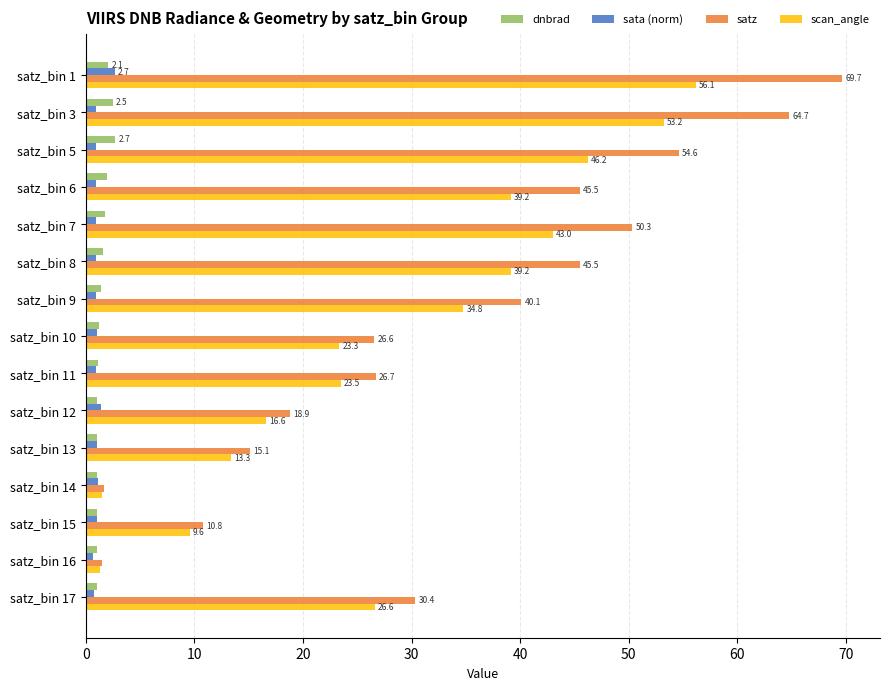

What is the difference between the scan_angle values at satz_bin 7 and satz_bin 11?

19.5